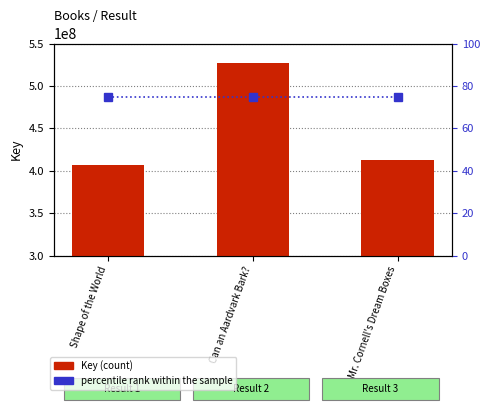

Rank the series by their average value, from highest to lowest.

Key, percentile rank within the sample